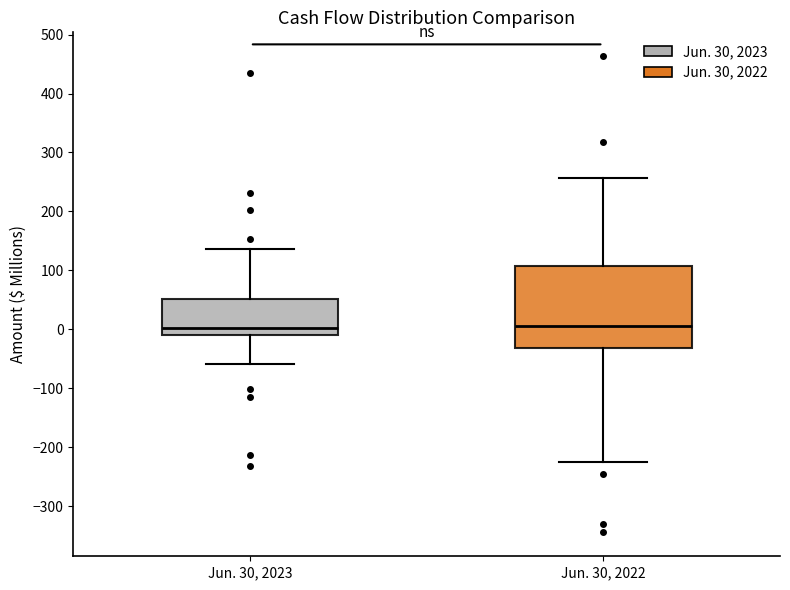

Reading left to right, read every box against the y-axis: the position of its median line, the range the box covers, and the ends of its whiskers. The values are not printed on the chart, so give them approximately, as read against the axis.

Jun. 30, 2023: median 0, box -10 to 50, whiskers -60 to 140
Jun. 30, 2022: median 0, box -30 to 110, whiskers -230 to 260